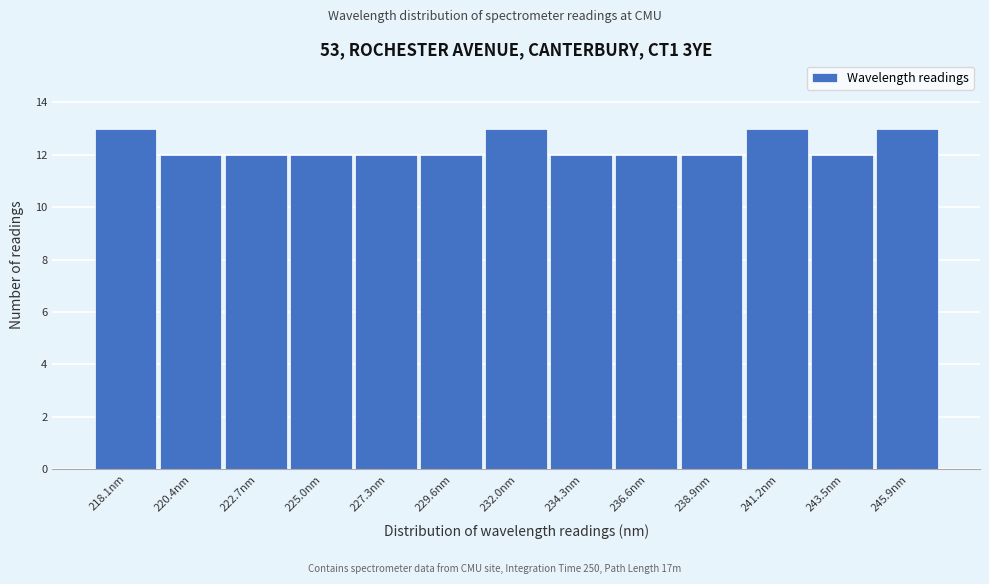

Reading left to right, extract all data points from this chart.

13	12	12	12	12	12	13	12	12	12	13	12	13